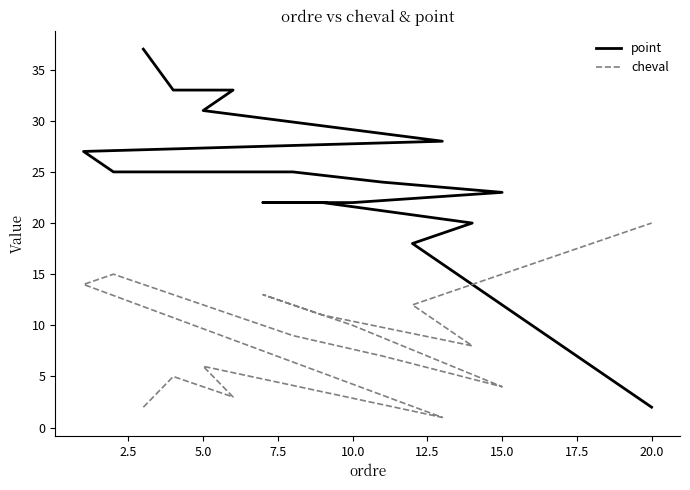

What is the value of the cheval point at the 7th from the left?

15